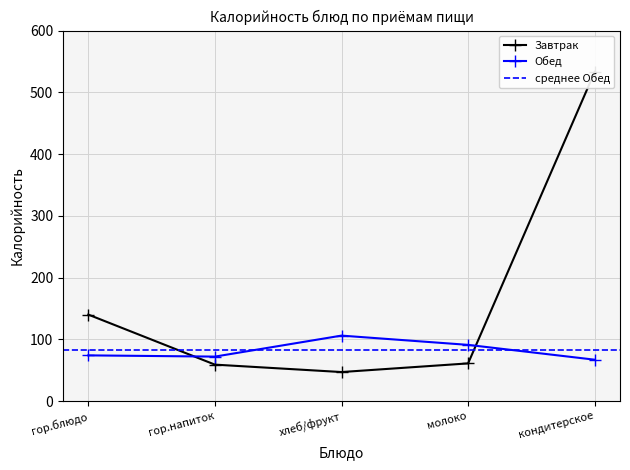

The Завтрак series shows 61 at молоко. True or false?

True